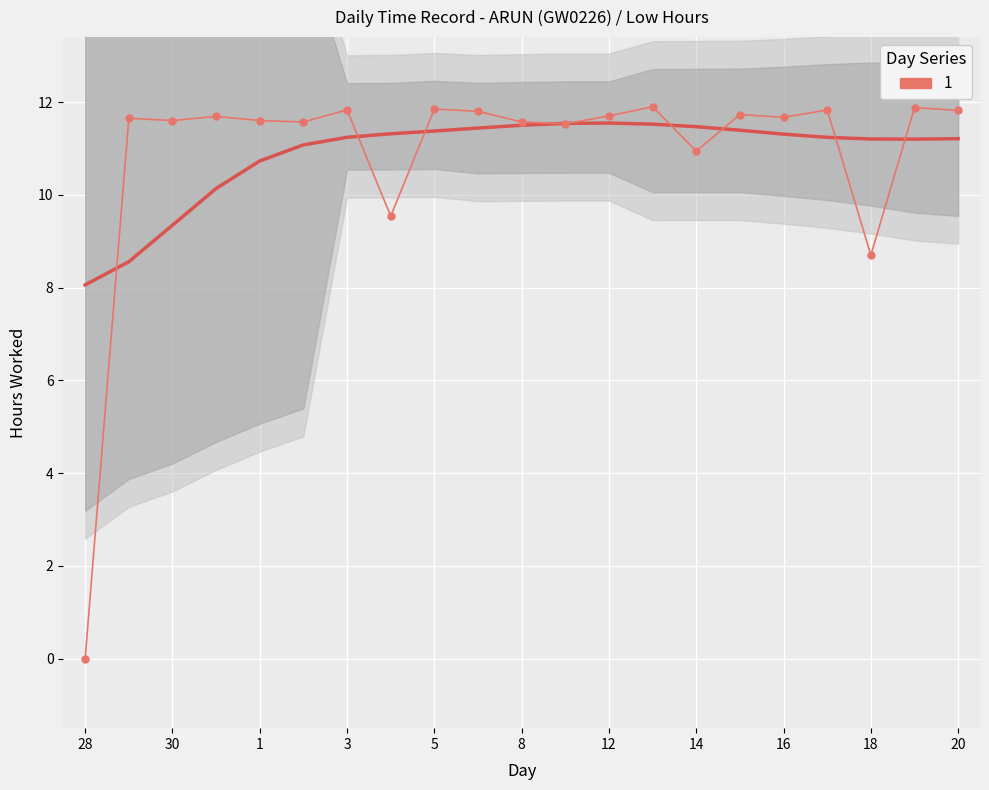

What position from the right is 8?

11